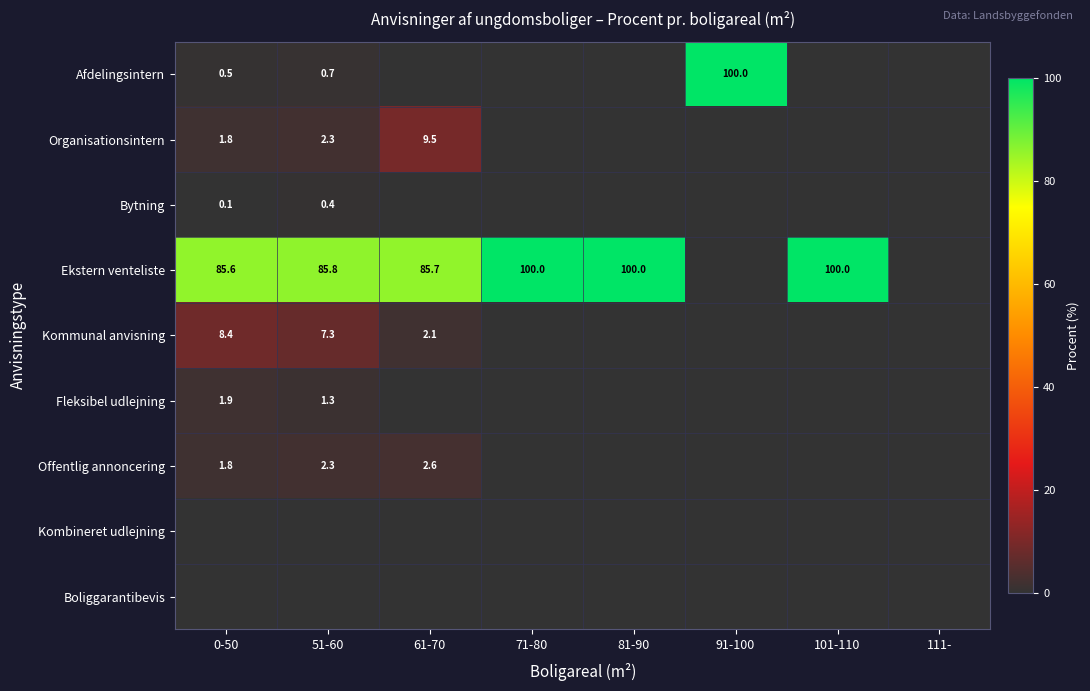

What is the total value across all series at 91-100?

100.0